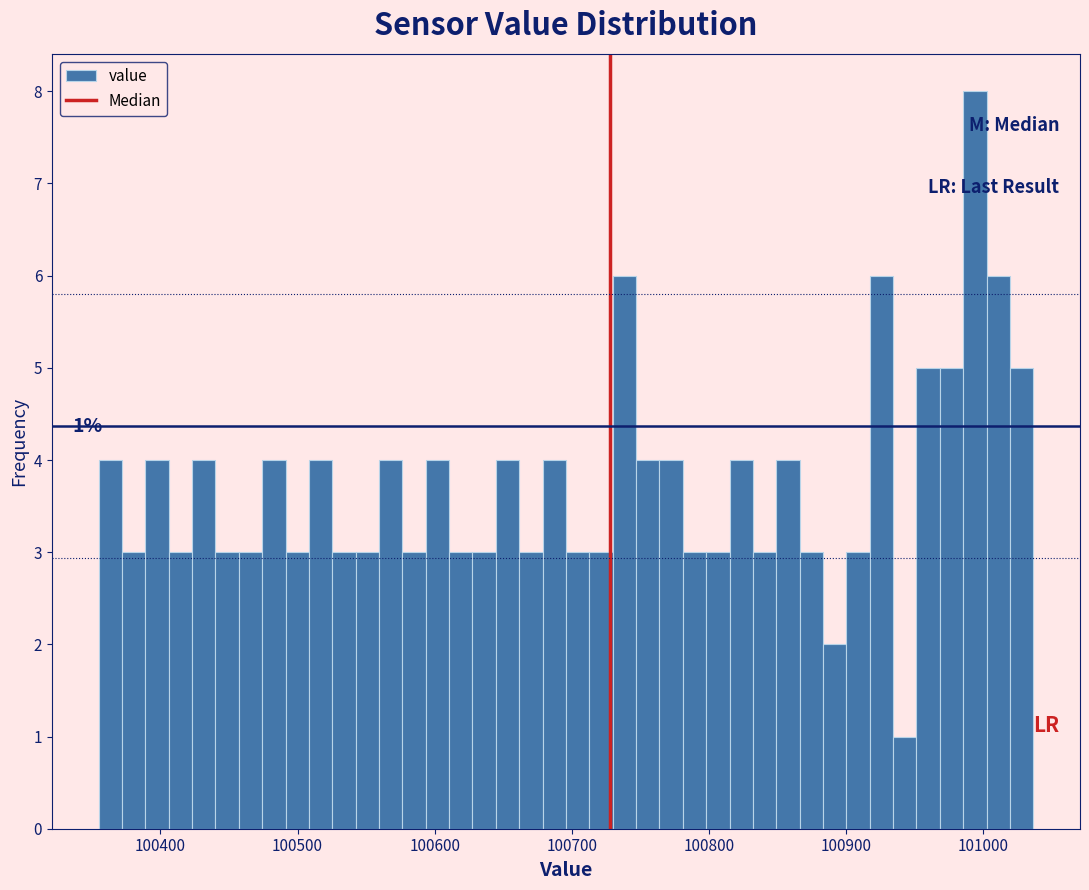

Read against the x-axis, roughly where is the centre of the tallest bar?

100990